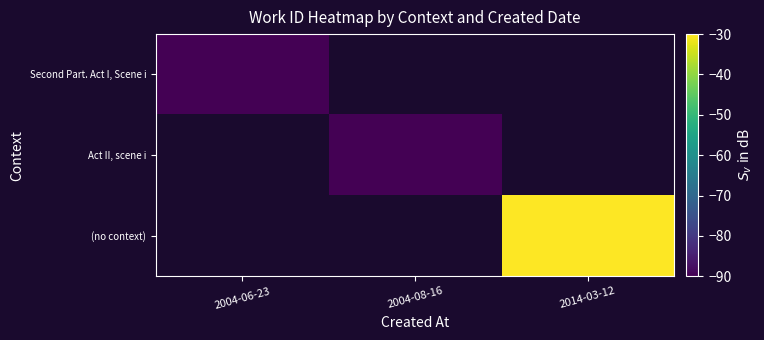

The value of Second Part. Act I, Scene i at 2004-06-23 is -22.7. True or false?

False